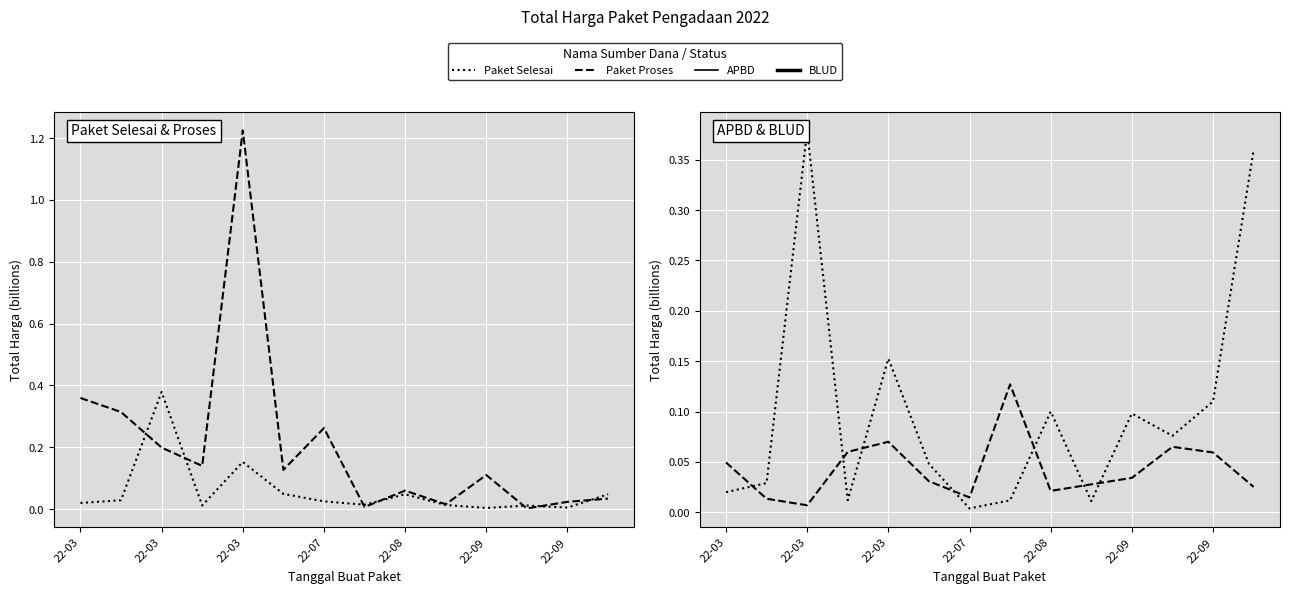

Which series changed the most between 22-03 and 22-09?

Paket Selesai